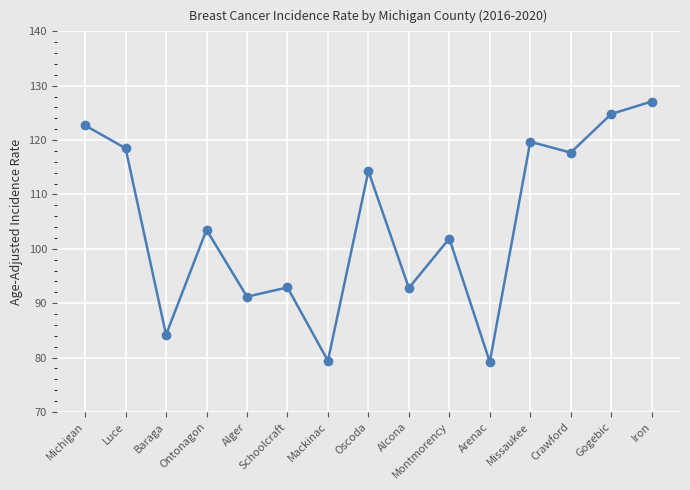

The chart shows a value of 103.5 at Ontonagon. True or false?

True